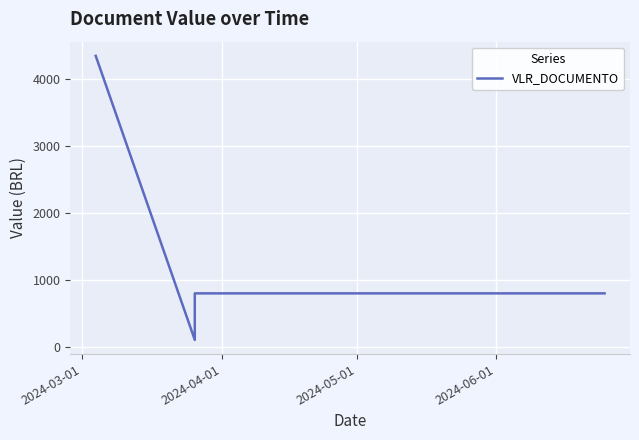

How many lines are shown in the chart?

1